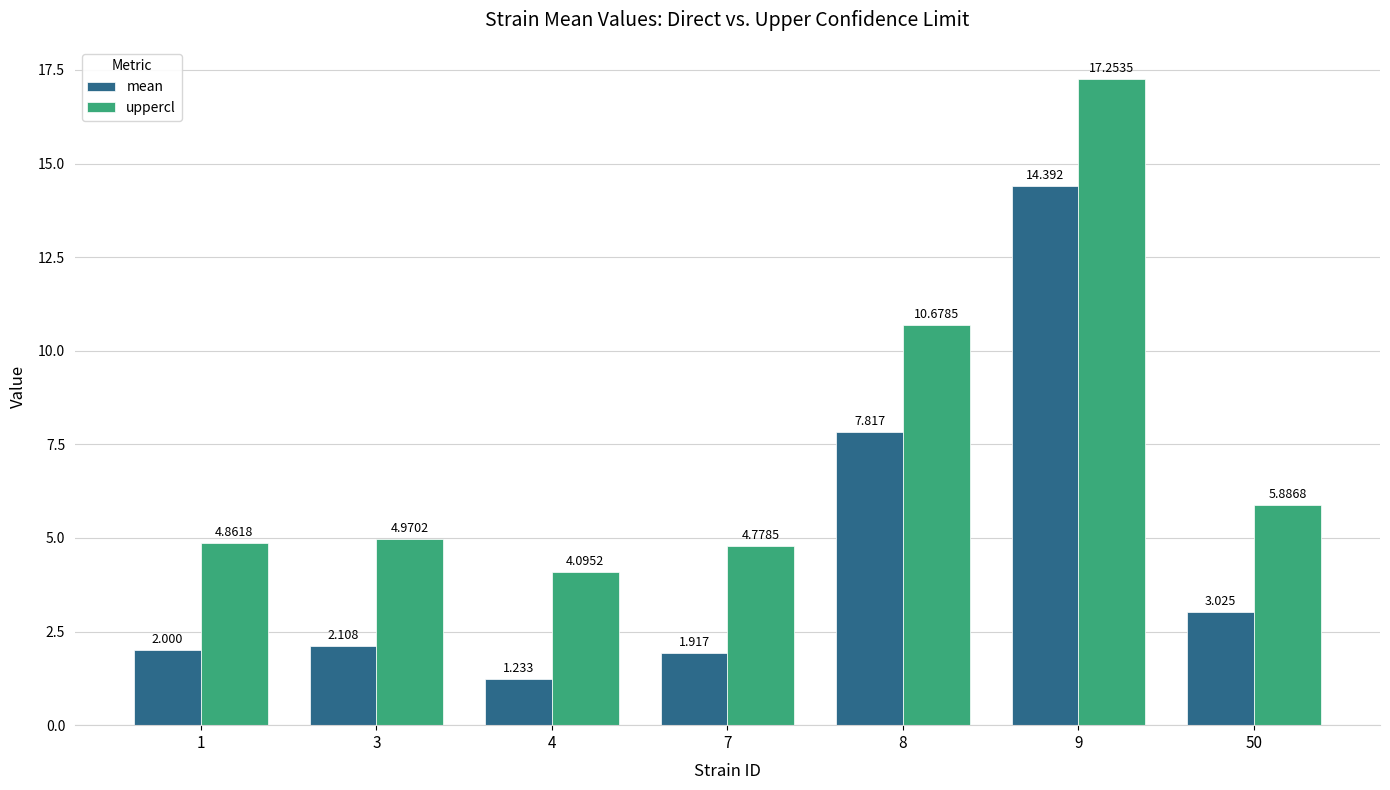

Is it true that uppercl equals 4.1 at 4?

True